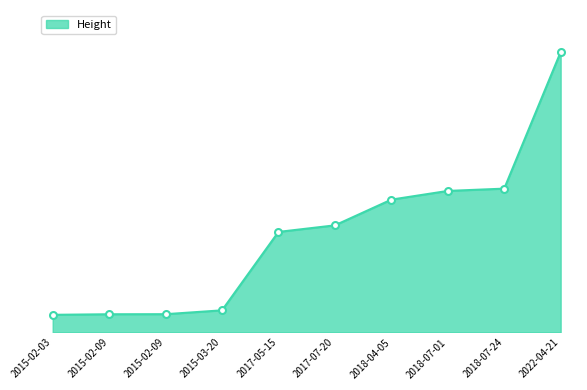

Reading left to right, what are all the values shown in this chart?

62941	64959	65197	79003	360307	383849	476124	507366	515560	1005560